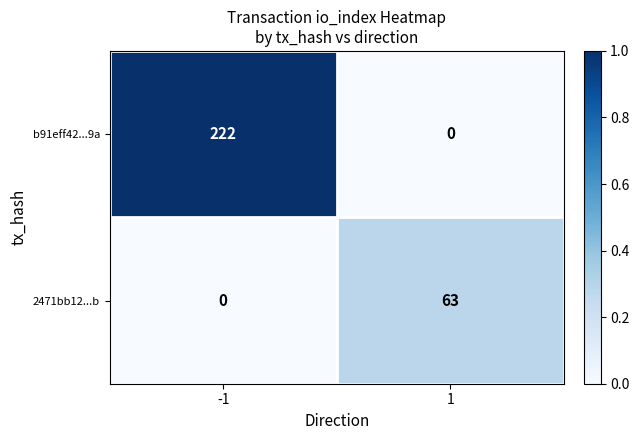

The value of b91eff42...9a at -1 is 222. True or false?

True